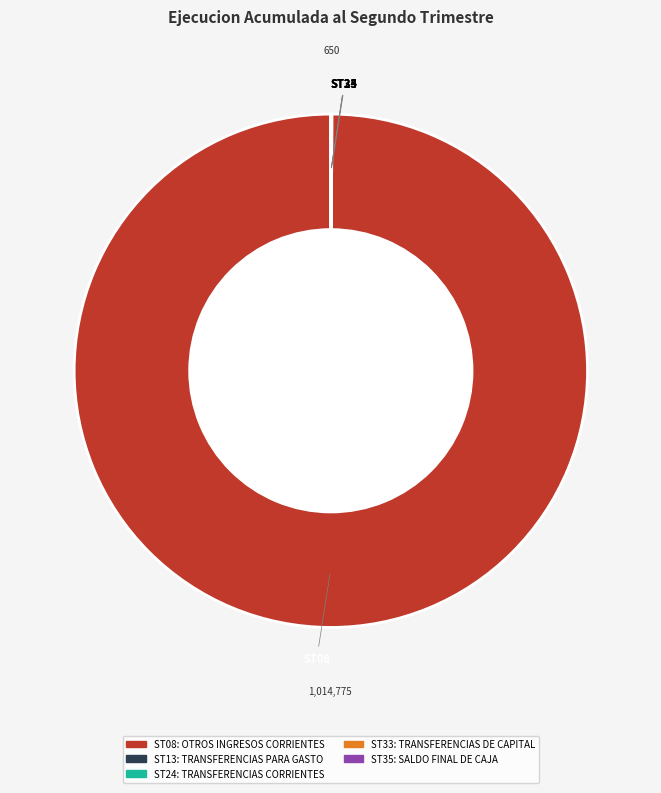

Does any single category account for the majority?

Yes